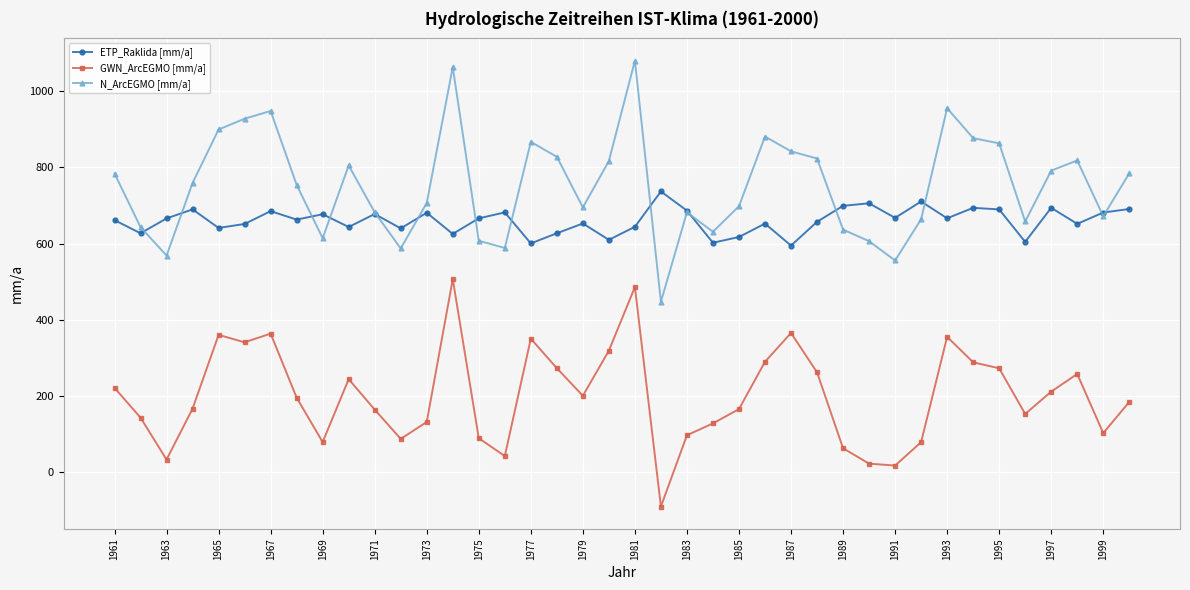

What is the value of the GWN_ArcEGMO [mm/a] point at the 6th from the left?

341.1